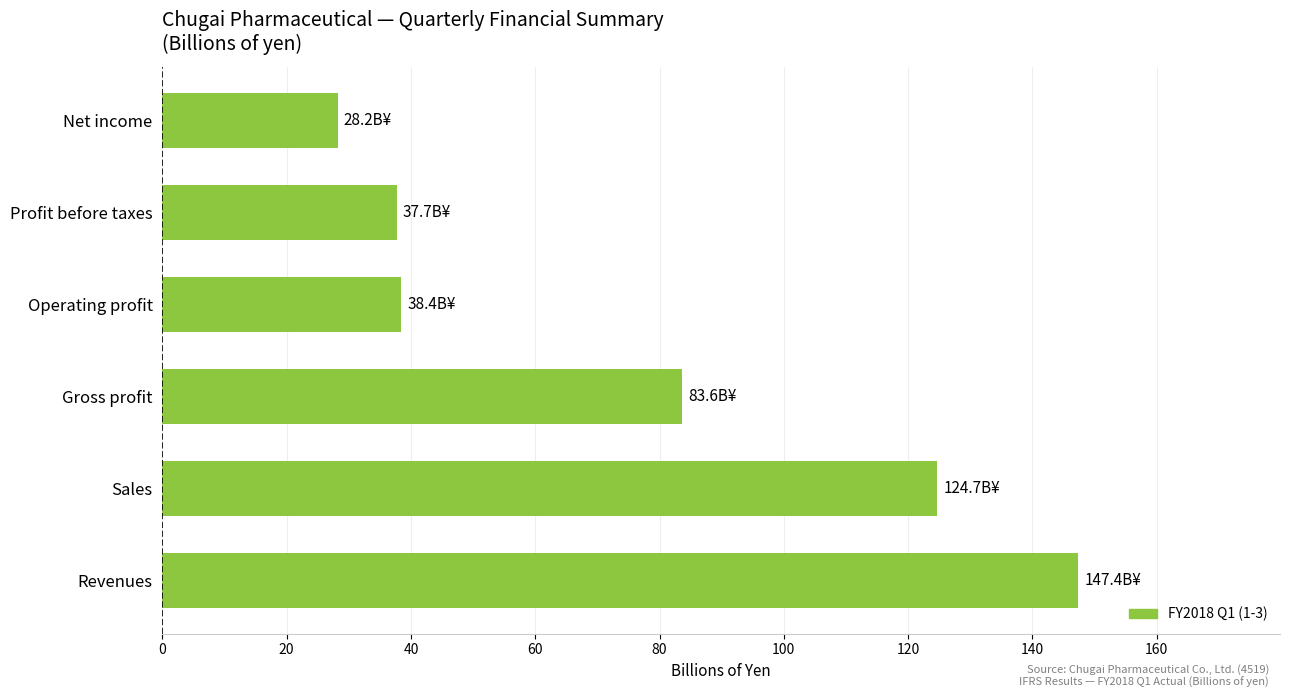

What is the sum of the values at Operating profit and Revenues?

185.8